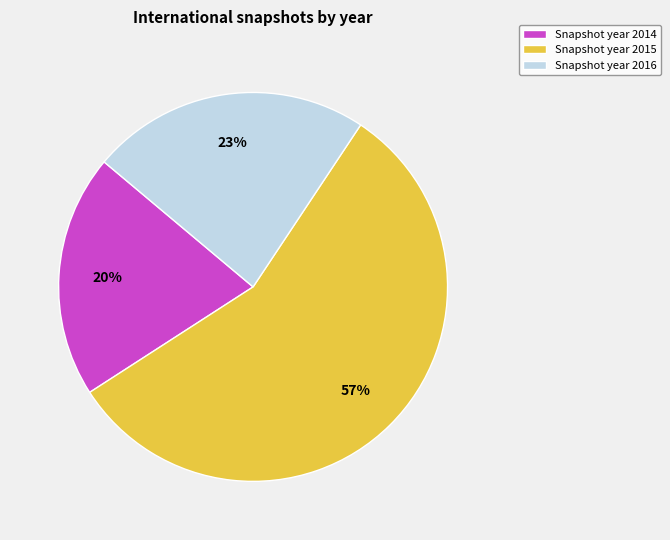

How many slices are in this pie chart?

3